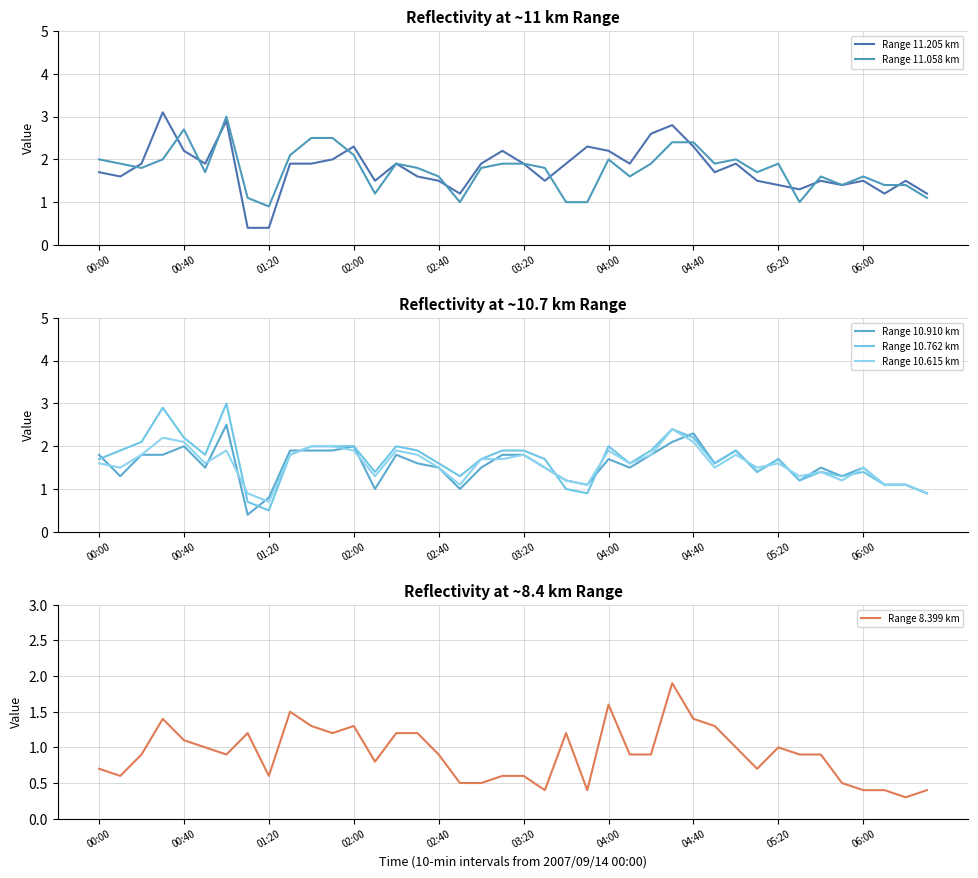

Does the chart have visible grid lines?

Yes